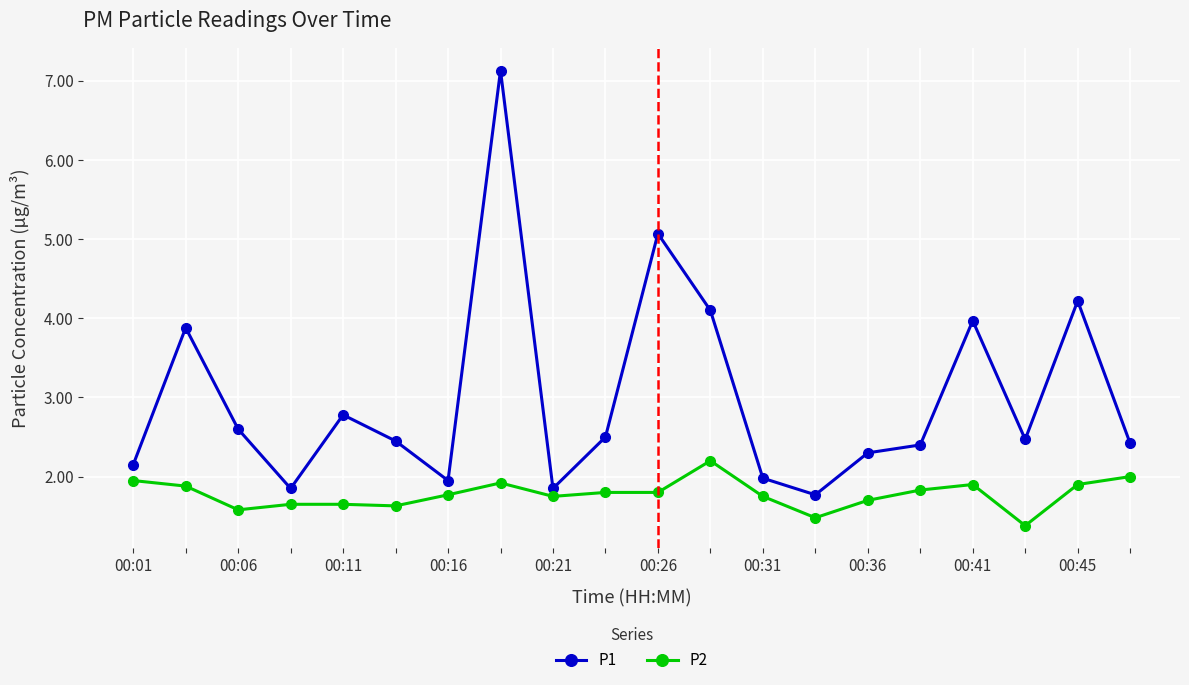

Rank the series by their maximum value, from lowest to highest.

P2, P1